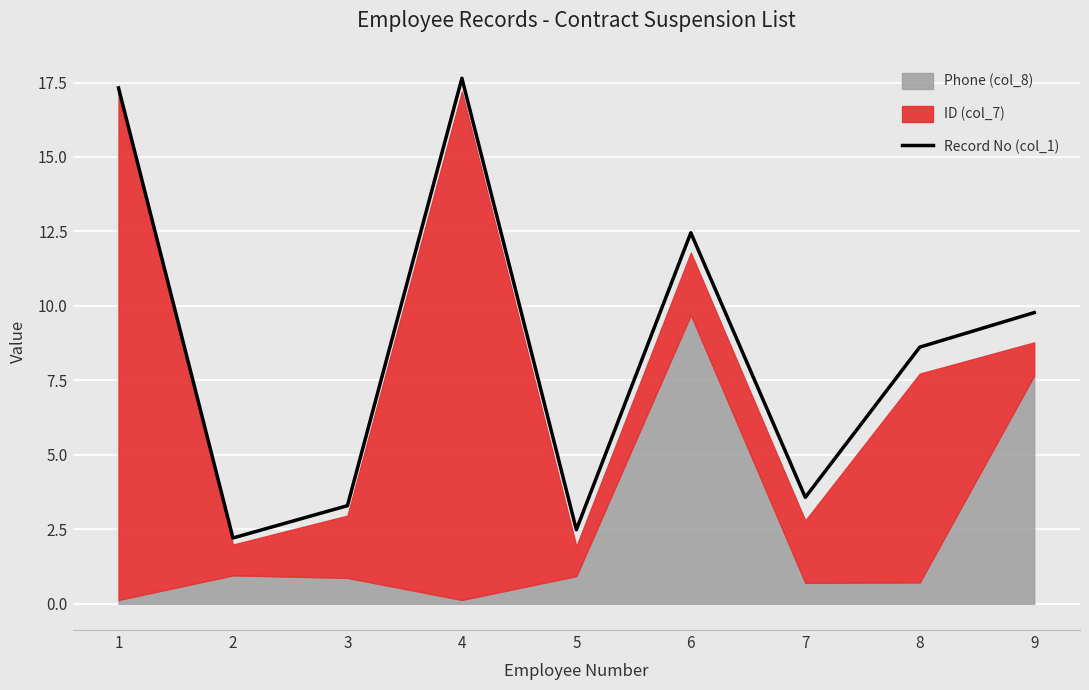

How many lines are shown in the chart?

1